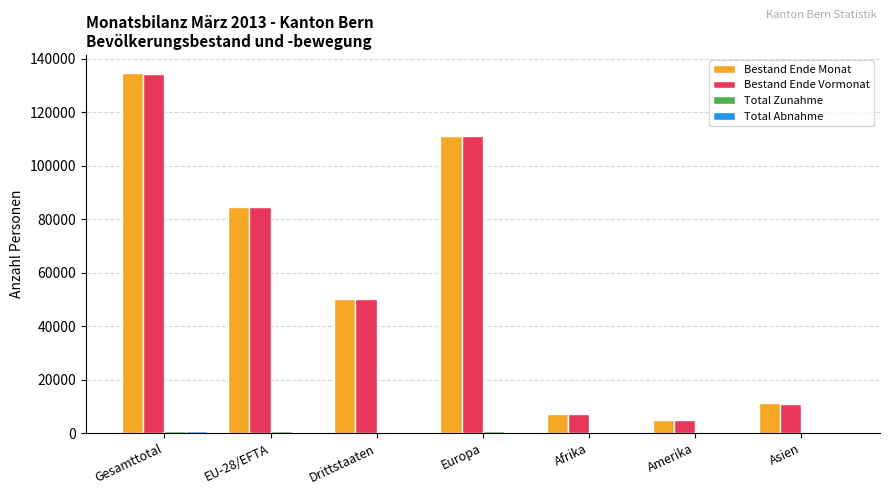

What is the average value of the Bestand Ende Monat series?

57670